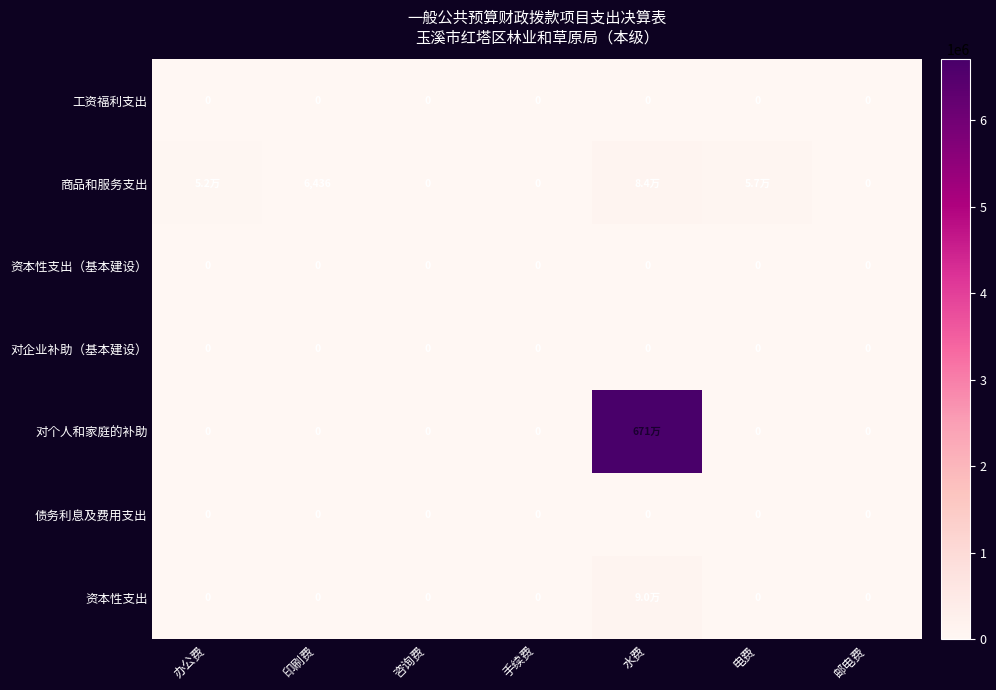

What is the sum of all 对个人和家庭的补助 values?

6707949.3